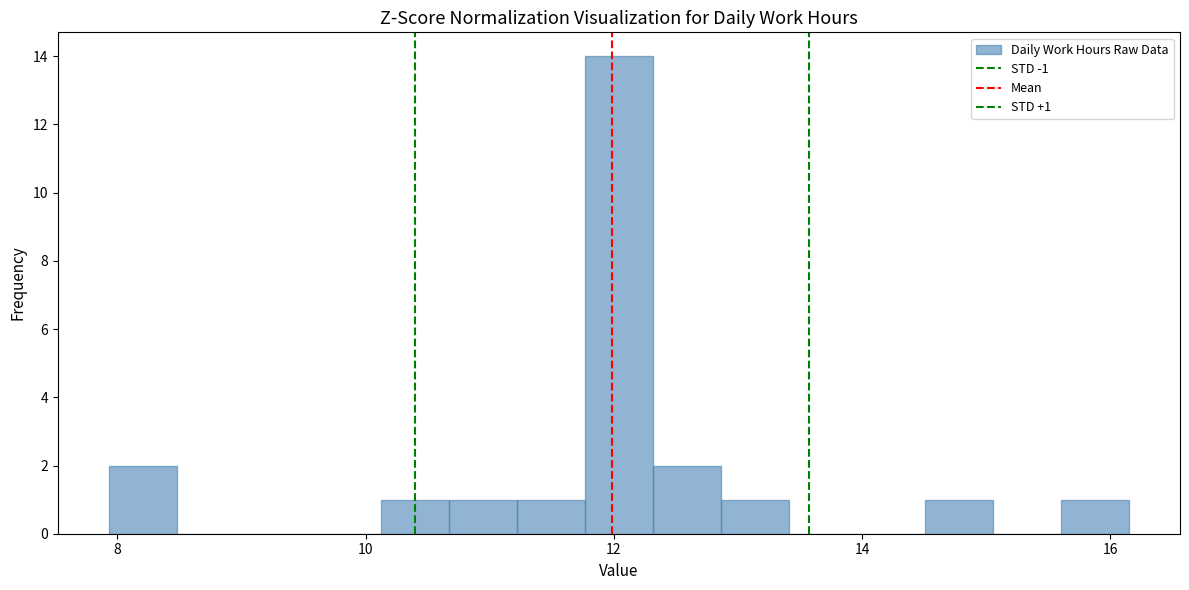

Read against the x-axis, roughly where is the centre of the tallest bar?

12.0